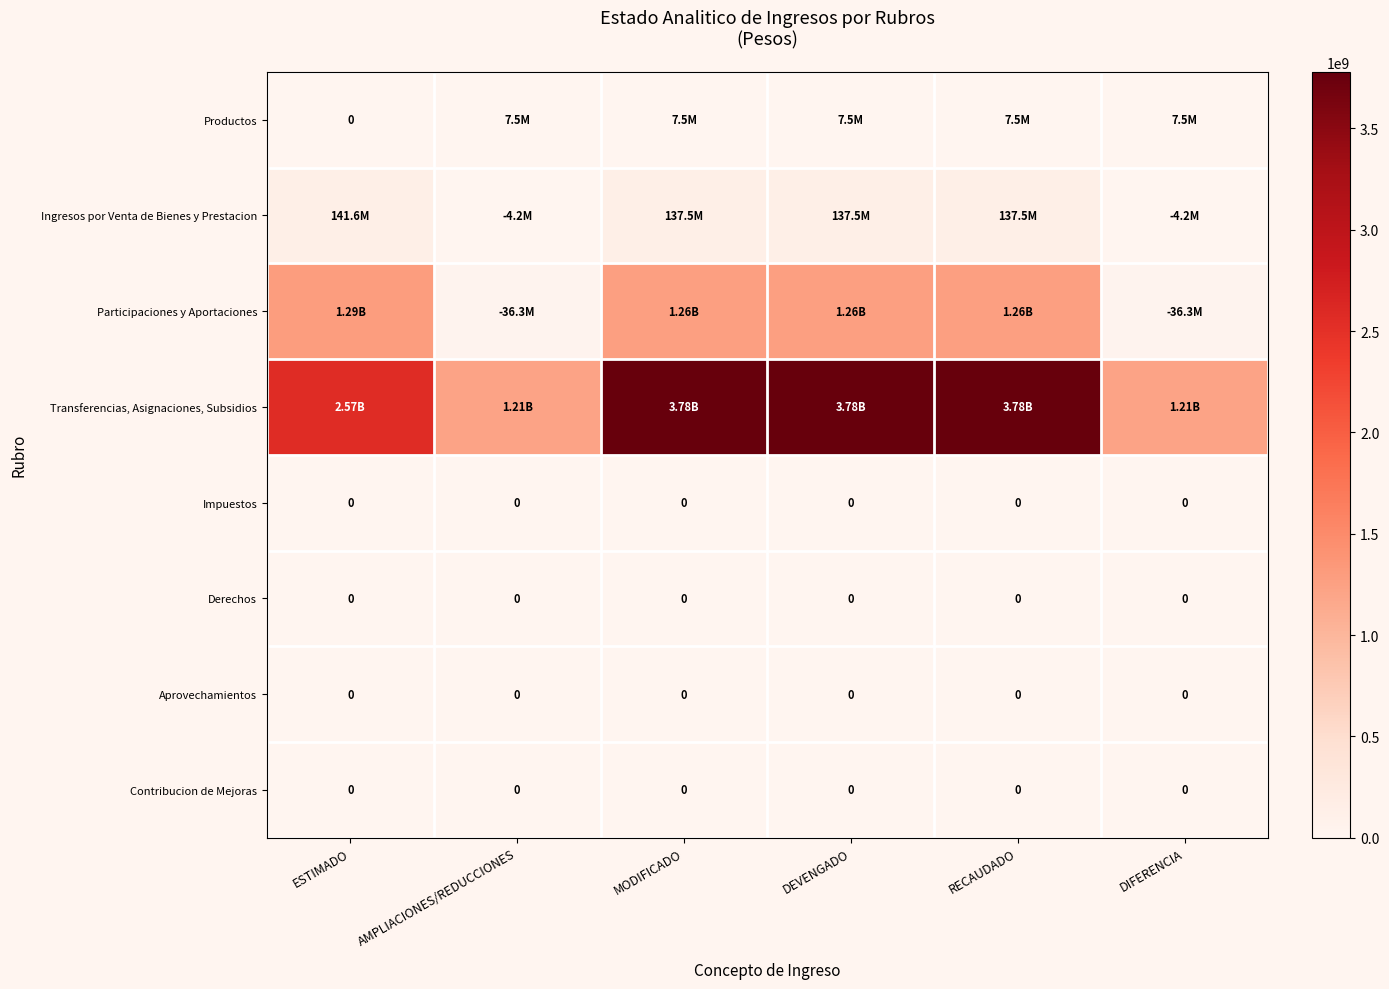

At which category is the sum across all series the highest?

MODIFICADO